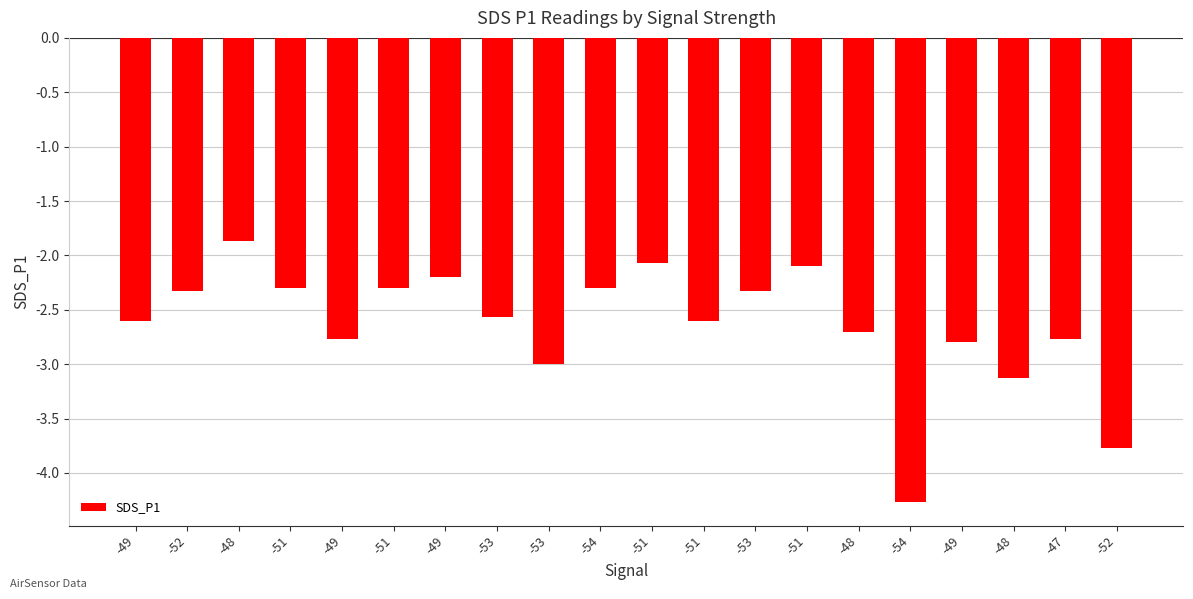

List the labels in order of value, smallest first.

-54, -52, -48, -53, -49, -49, -47, -48, -49, -51, -53, -52, -53, -51, -51, -54, -49, -51, -51, -48